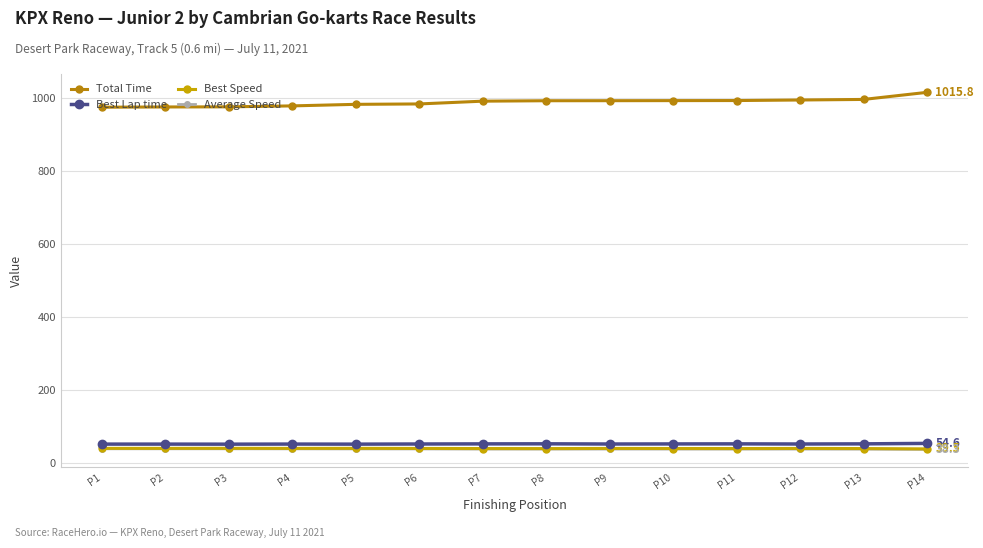

Count the number of data series in this chart.

4